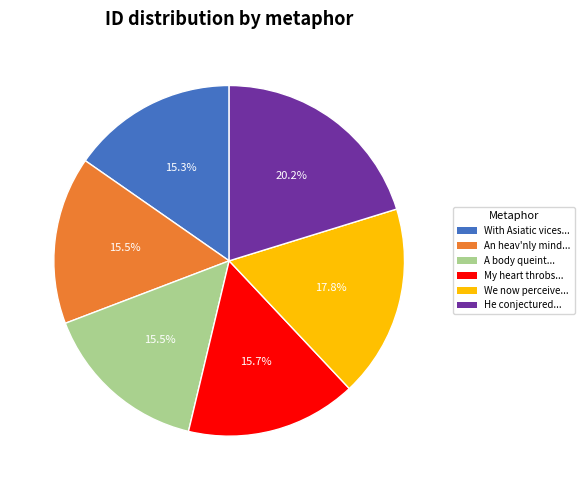

Does any single category account for the majority?

No